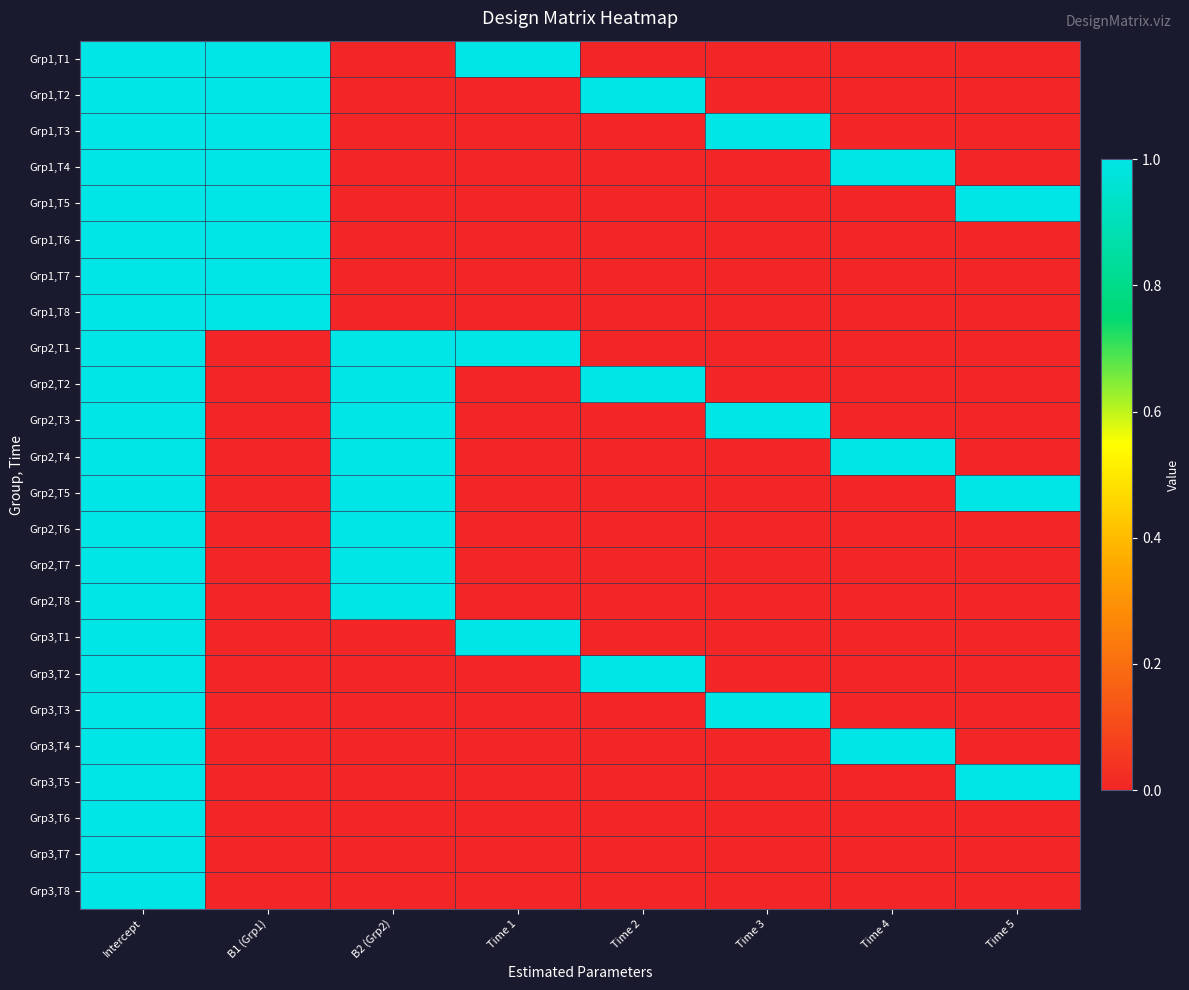

Which series has the widest spread of values?

Grp1,T1